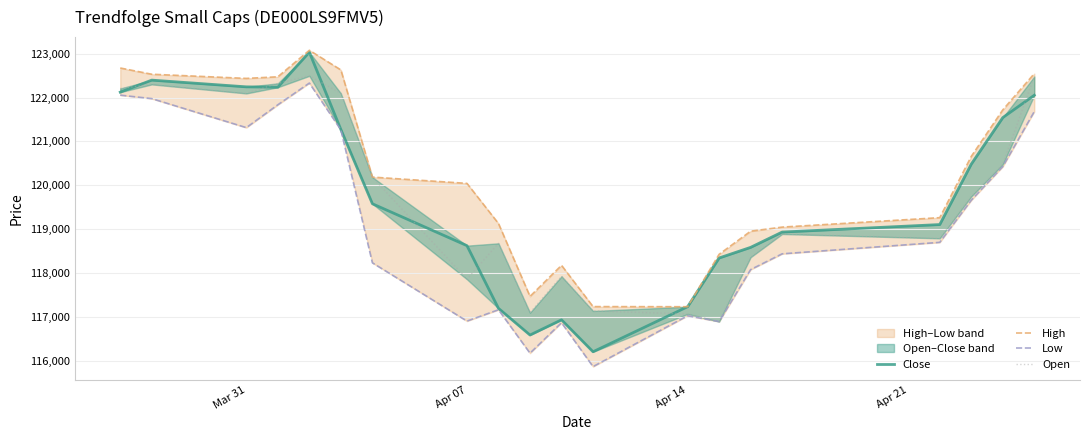

Is it true that Open equals 24116 at 9?

False